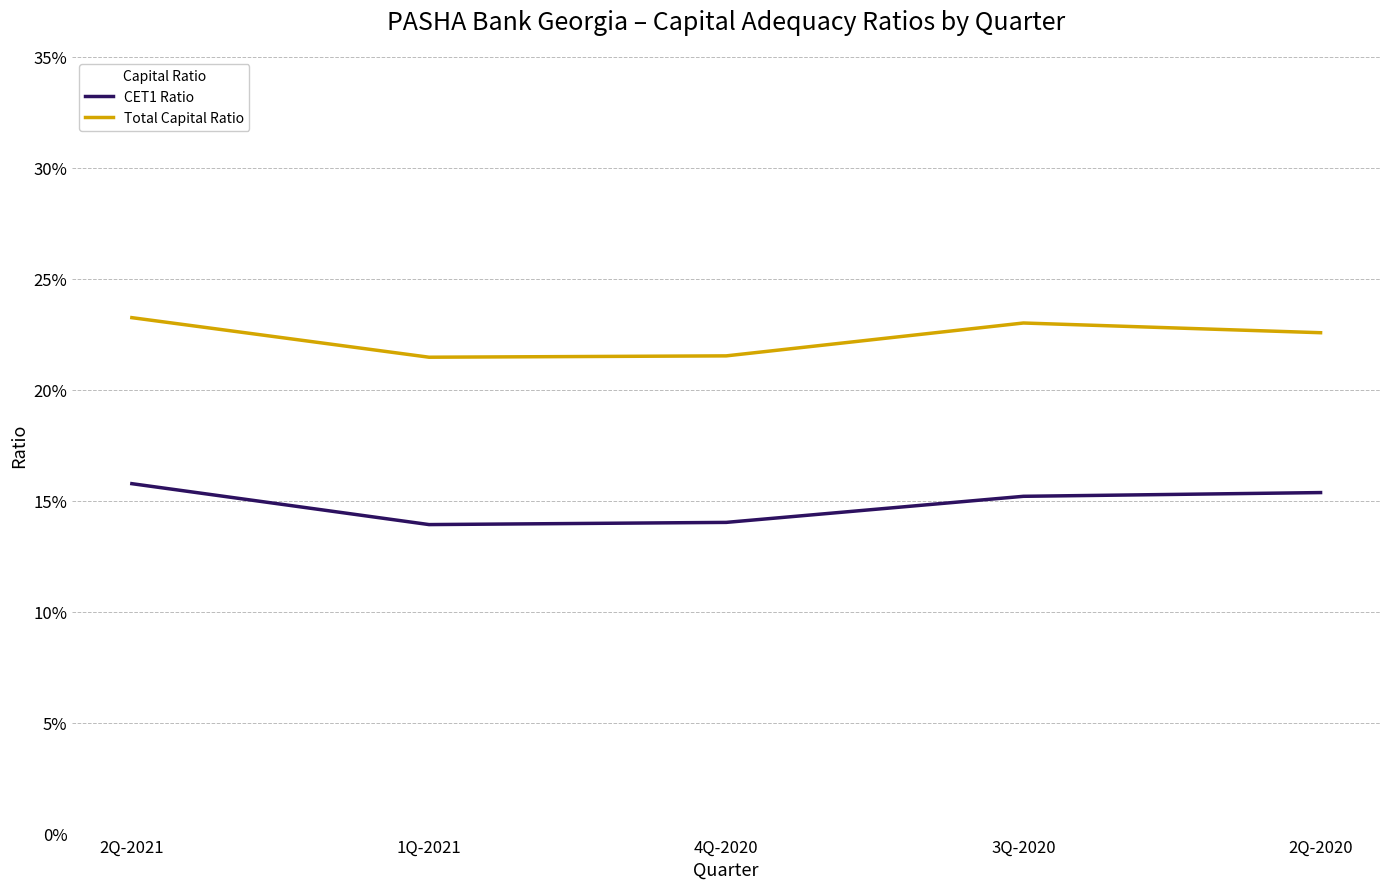

Reading right to left, what are all the values shown in this chart?

CET1 Ratio: 0.2	0.2	0.1	0.1	0.2
Total Capital Ratio: 0.2	0.2	0.2	0.2	0.2